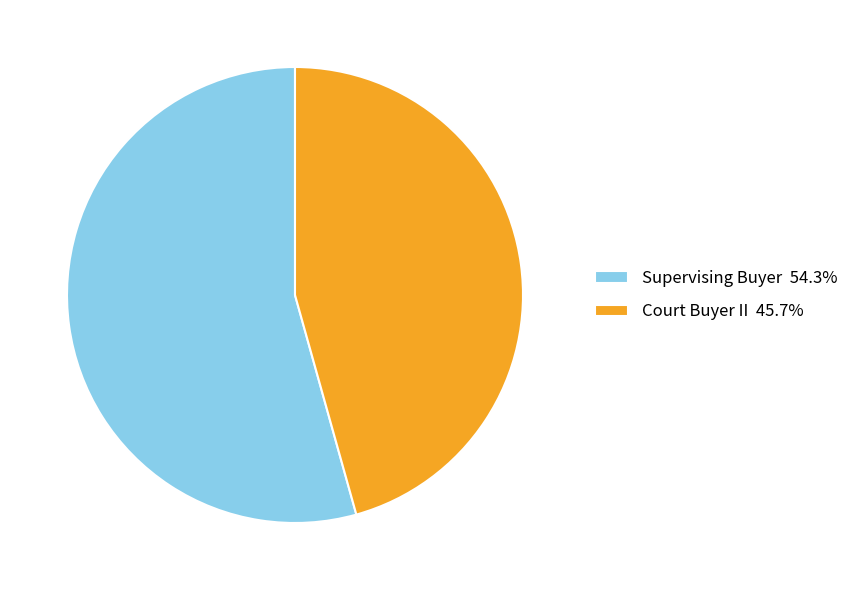

How many slices are in this pie chart?

2